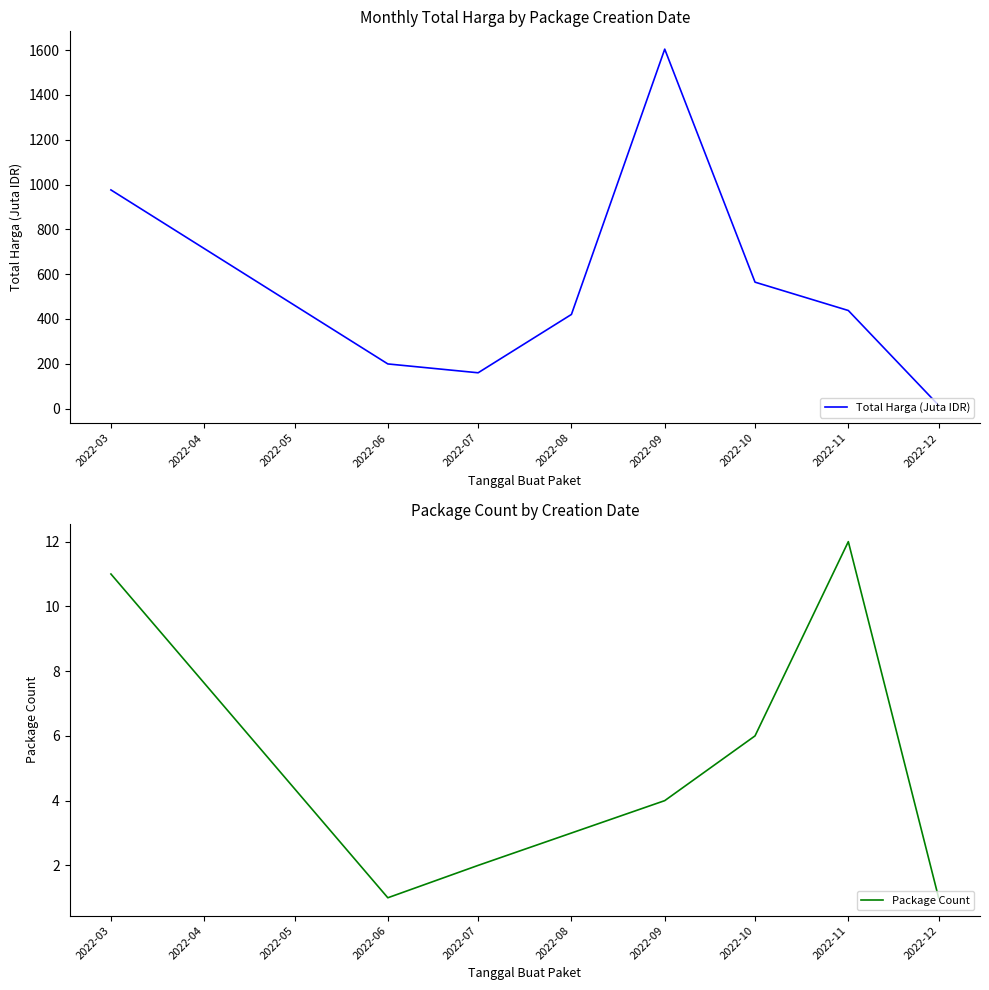

Which series has the widest spread of values?

Total Harga (Juta IDR)